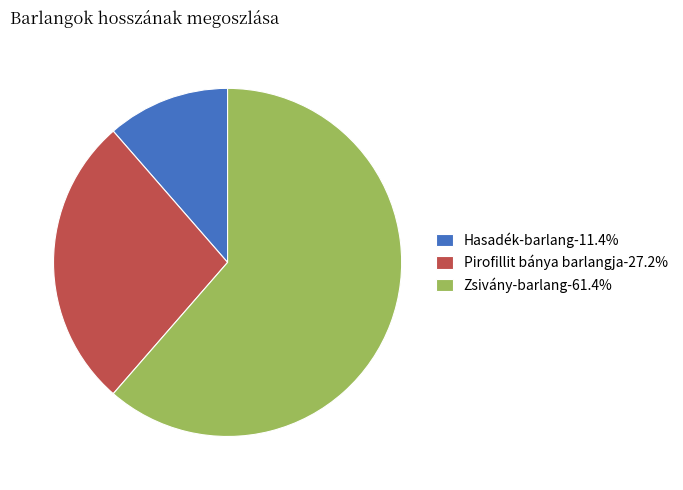

Do Zsivány-barlang-61.4% and Hasadék-barlang-11.4% together represent more than half of the pie?

Yes